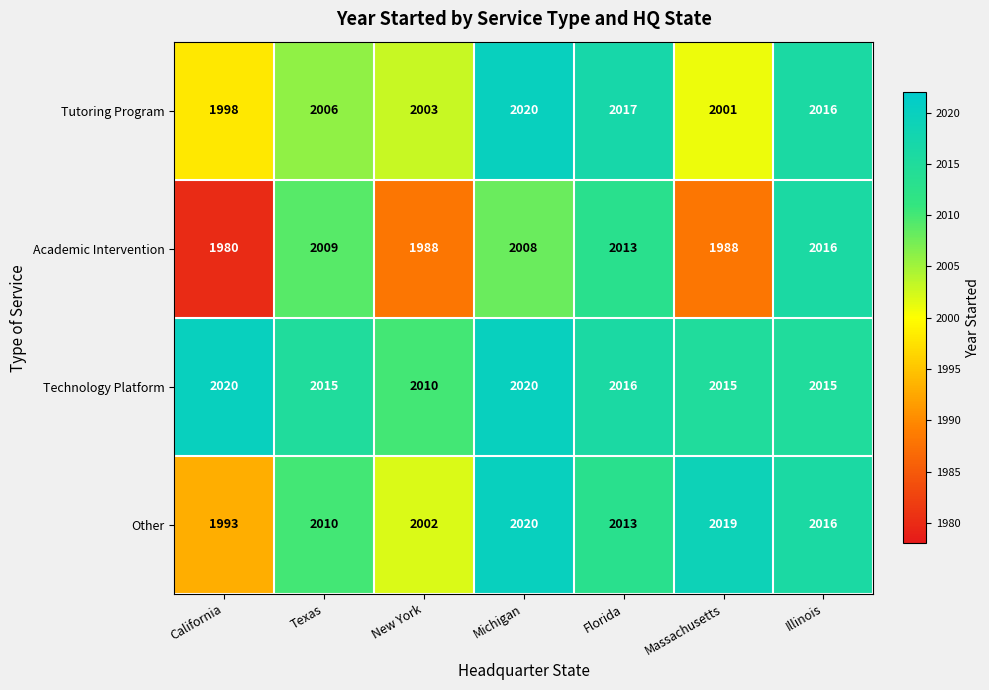

Which series has the largest total across all categories?

Technology Platform